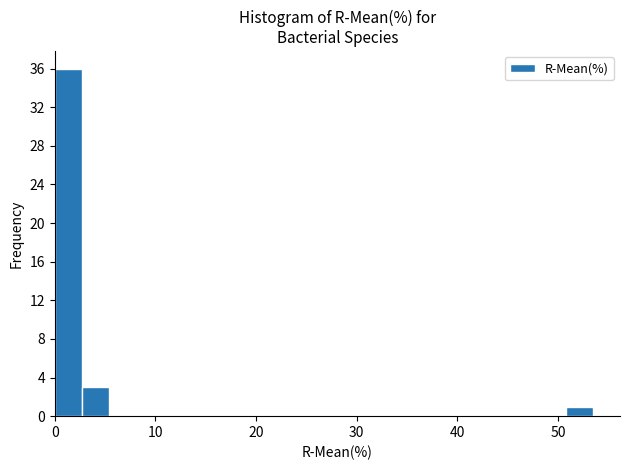

Around what value on the x-axis is the tallest bar? Give the approximate position of its centre, as read against the axis.

1